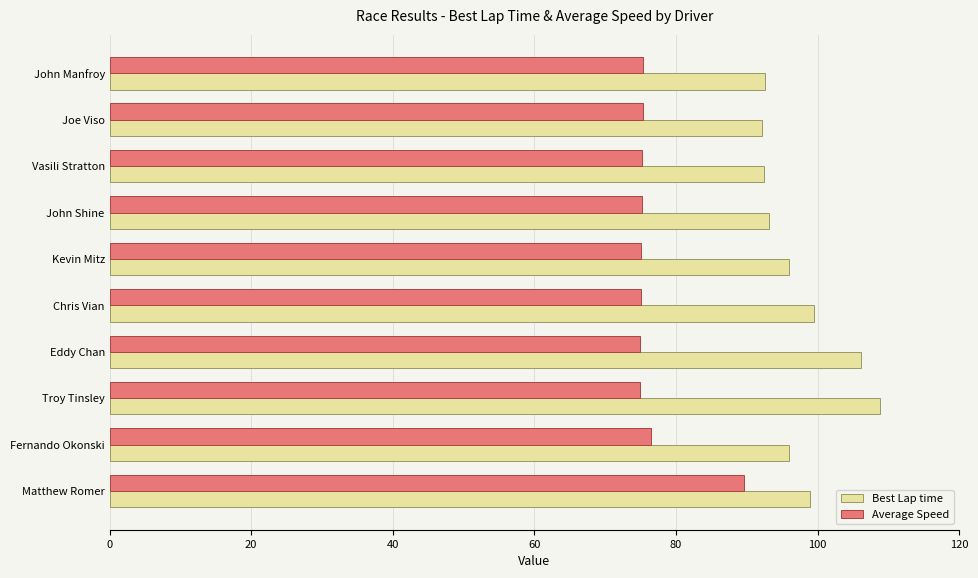

List the series in order of their peak value, highest first.

Best Lap time, Average Speed